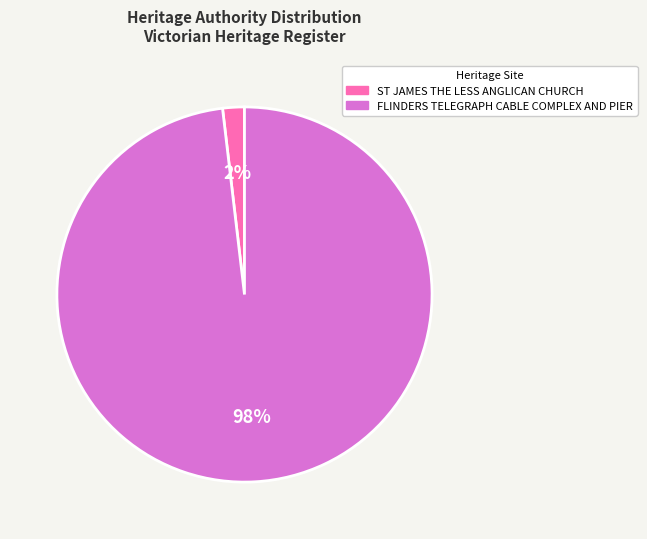

Which category has the biggest portion of the pie?

FLINDERS TELEGRAPH CABLE COMPLEX AND PIER